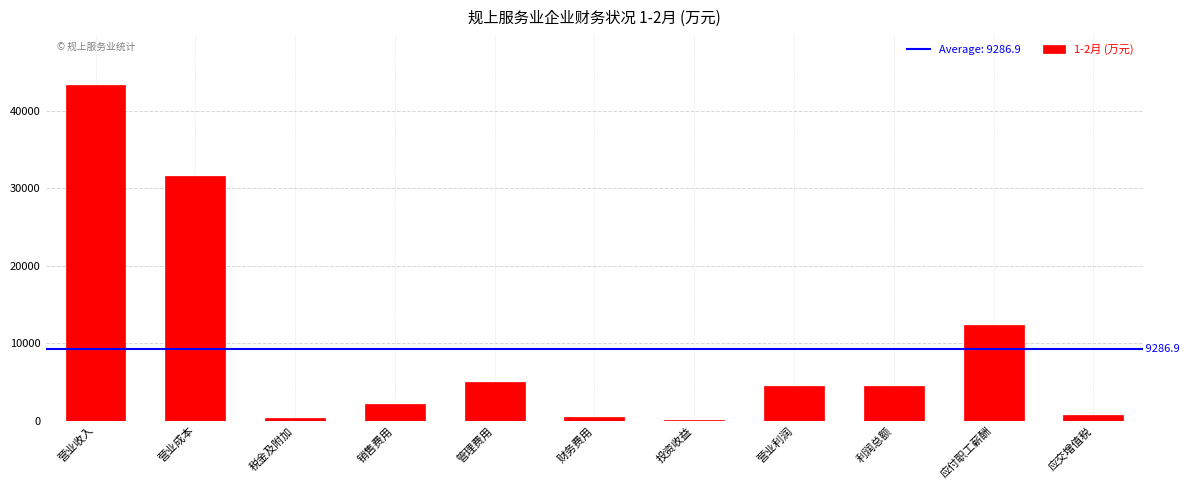

What is the maximum value shown in the chart?

43405